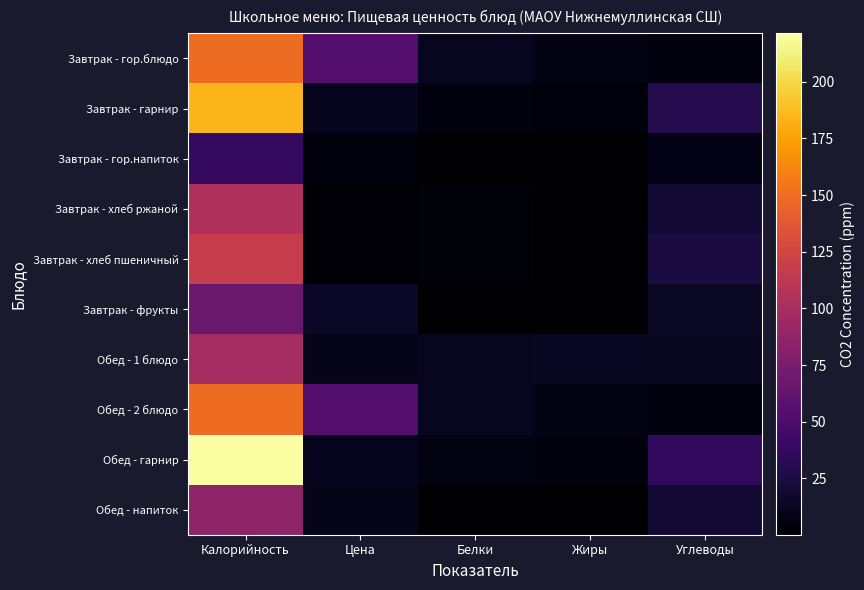

At which category does the chart reach its minimum across all series?

Жиры